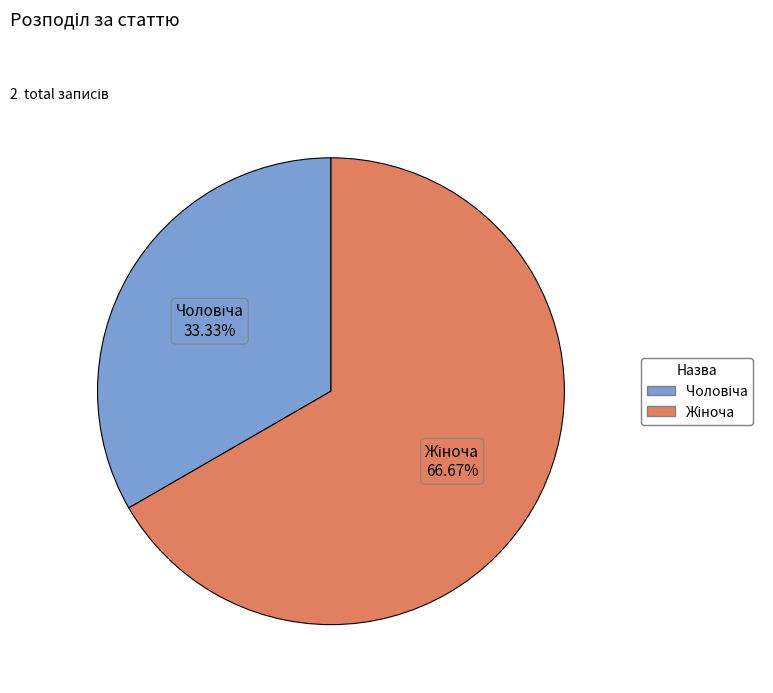

Is there any slice that represents more than half of the pie?

Yes